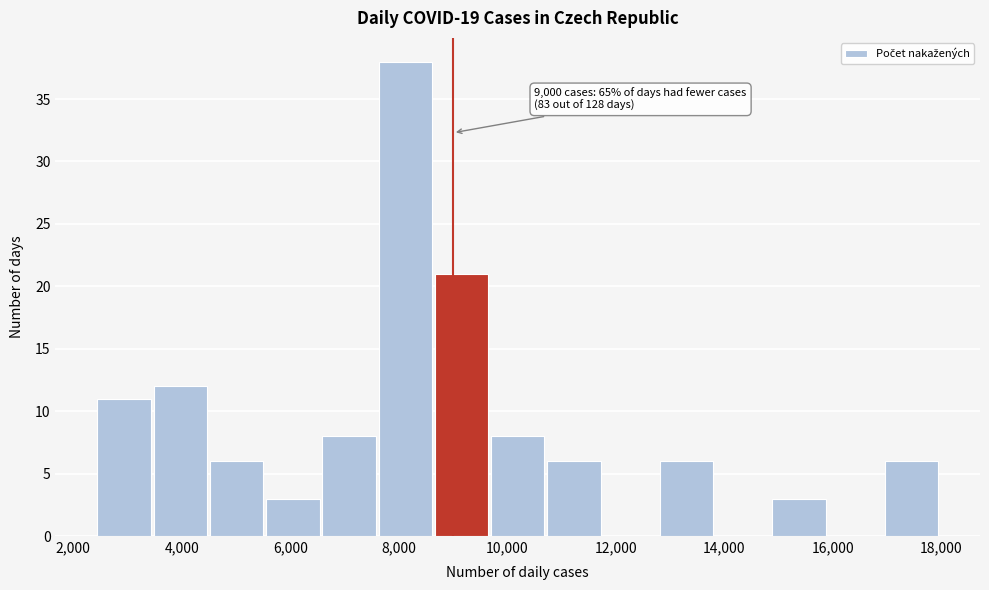

Over which range of the x-axis is the bar tallest?

7600 to 8600